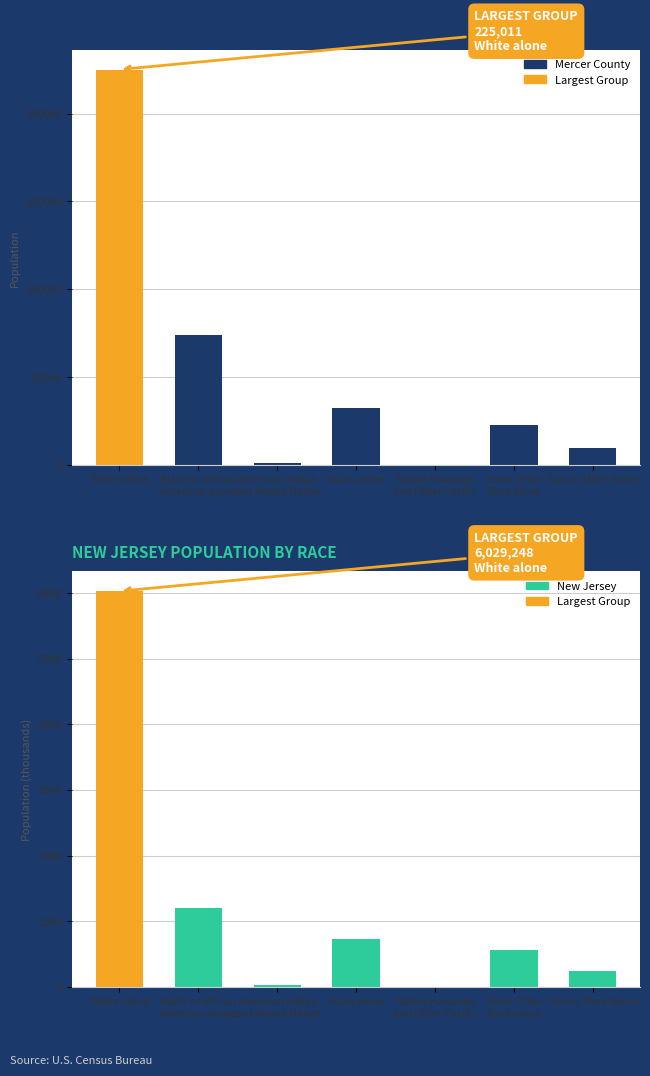

What is the label of the 4th bar from the left?

Asian alone